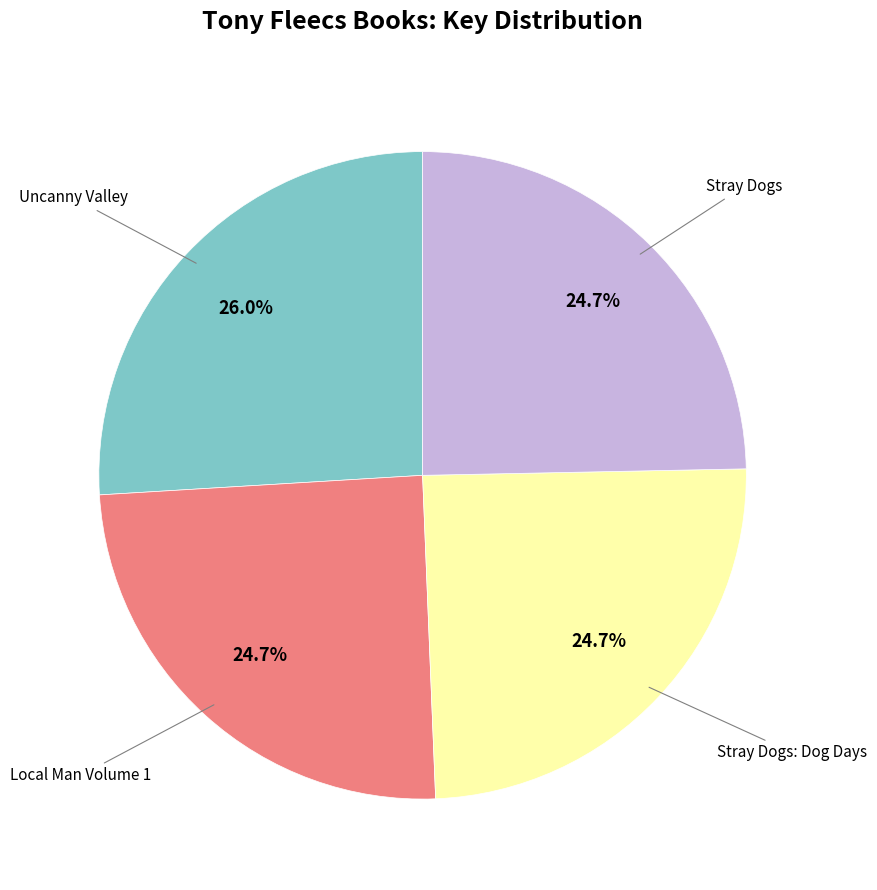

Is there any slice that represents more than half of the pie?

No